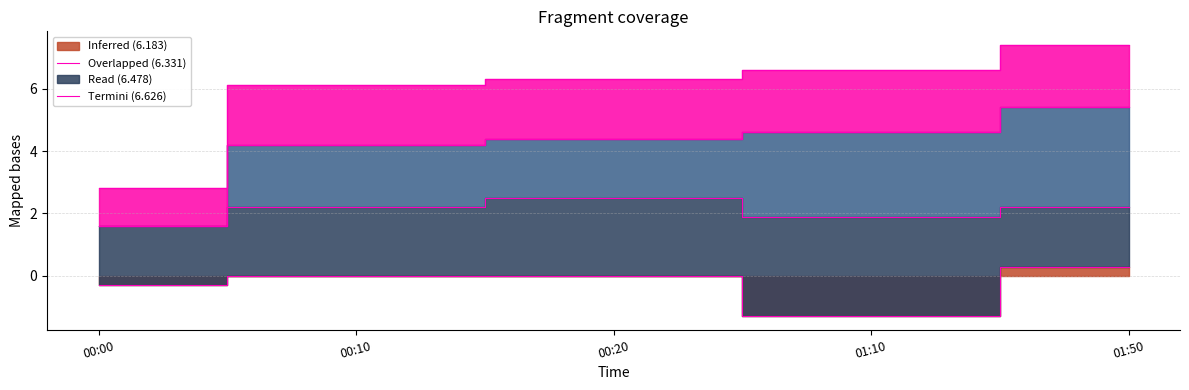

True or false: 6.183 has a value of -0.5 at 00:00.

False